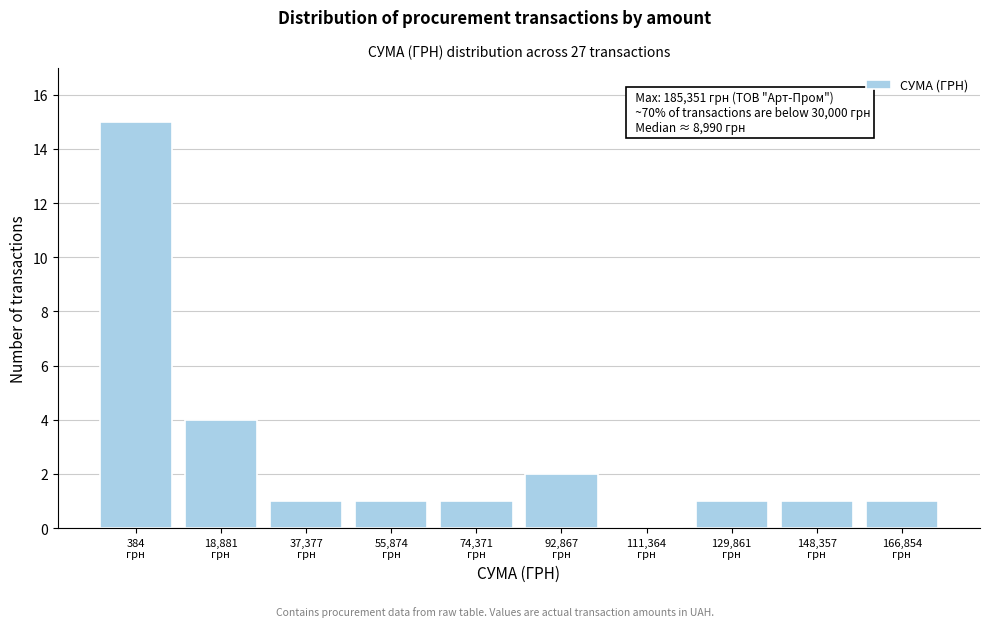

What is the sum of all values?

27